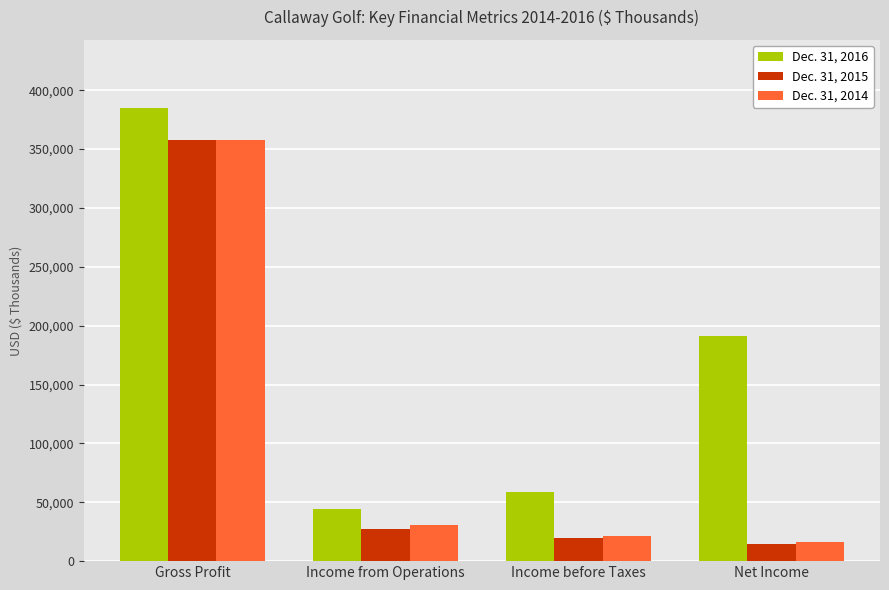

Are the bars grouped side by side (vs. stacked)?

Yes